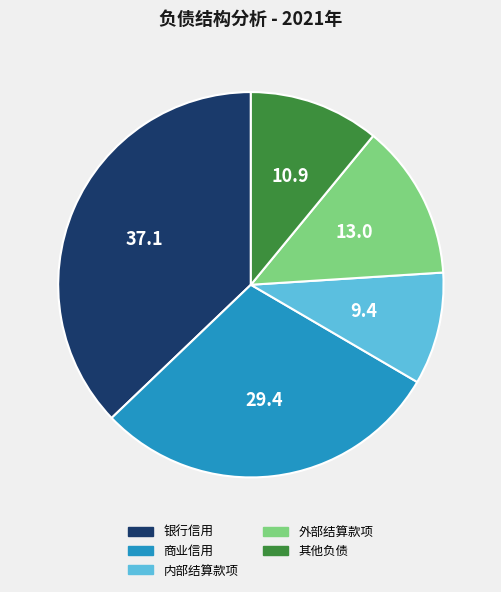

True or false: 商业信用 accounts for 36% of the total.

False